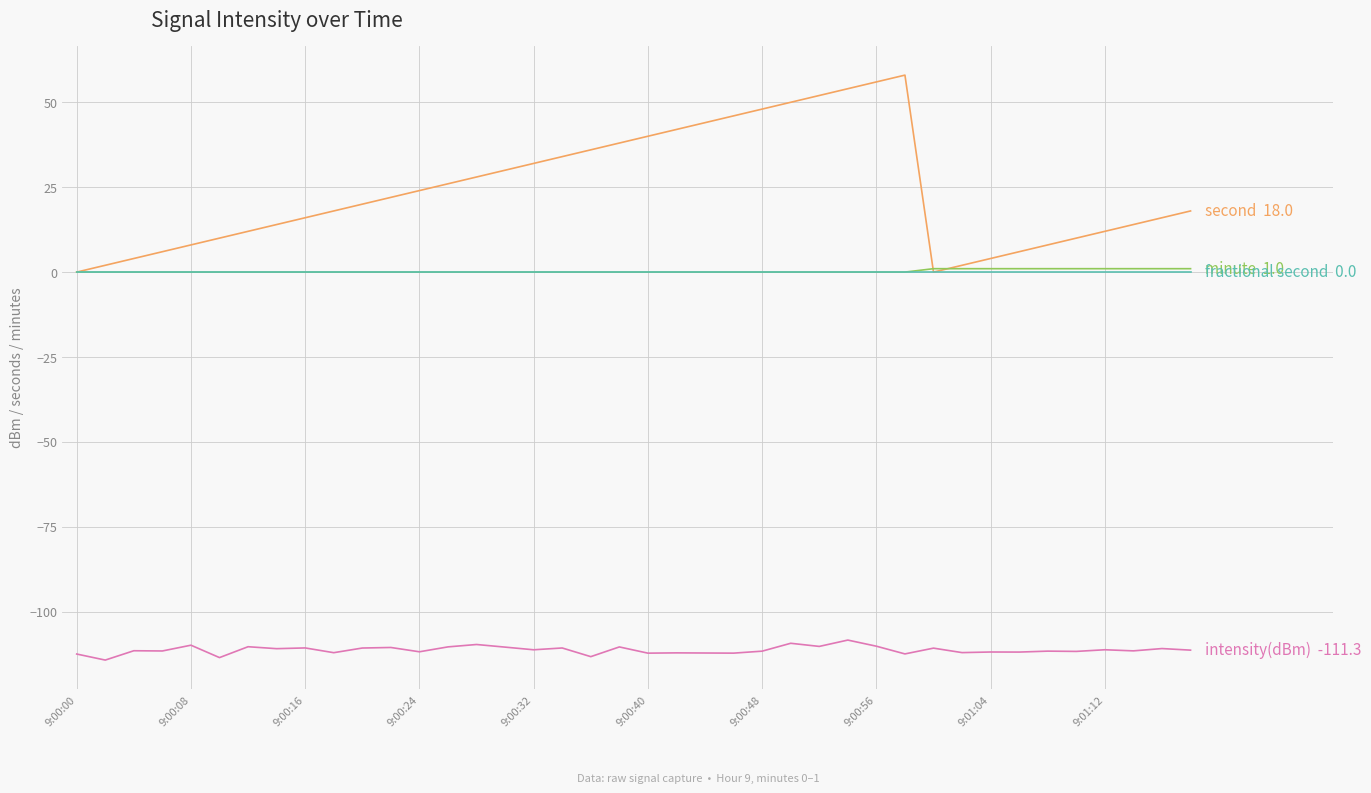

What is the greatest value displayed?

58.0